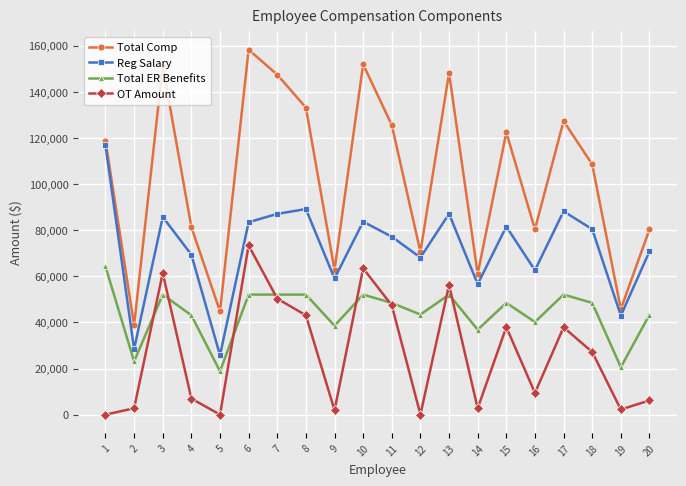

Which series changed the most between 4 and 10?

Total Comp